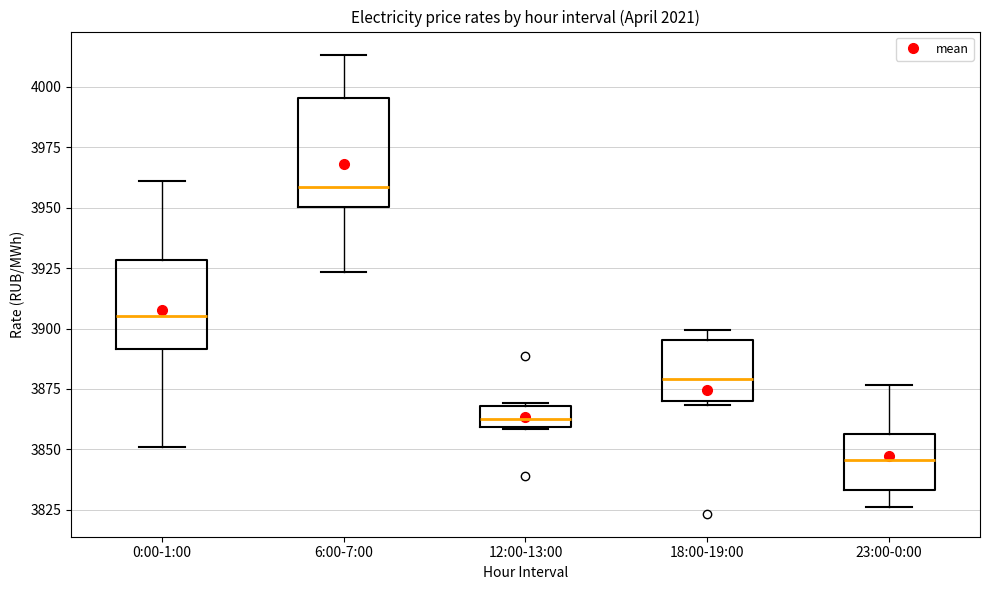

Reading left to right, read every box against the y-axis: the position of its median line, the range the box covers, and the ends of its whiskers. The values are not printed on the chart, so give them approximately, as read against the axis.

0:00-1:00: median 3905, box 3890 to 3930, whiskers 3850 to 3960
6:00-7:00: median 3960, box 3950 to 3995, whiskers 3925 to 4015
12:00-13:00: median 3860 (inside the box), box 3860 to 3870, whiskers 3860 to 3870
18:00-19:00: median 3880, box 3870 to 3895, whiskers 3870 to 3900
23:00-0:00: median 3845, box 3835 to 3855, whiskers 3825 to 3875